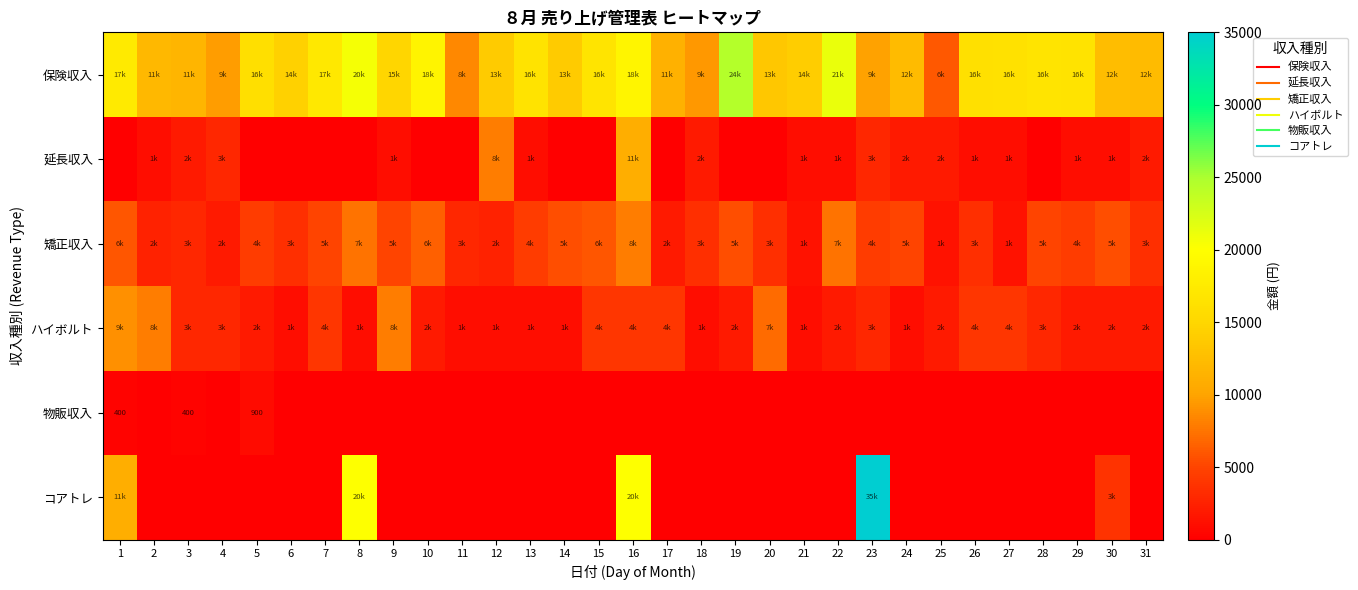

What is the maximum value shown in the chart?

35000